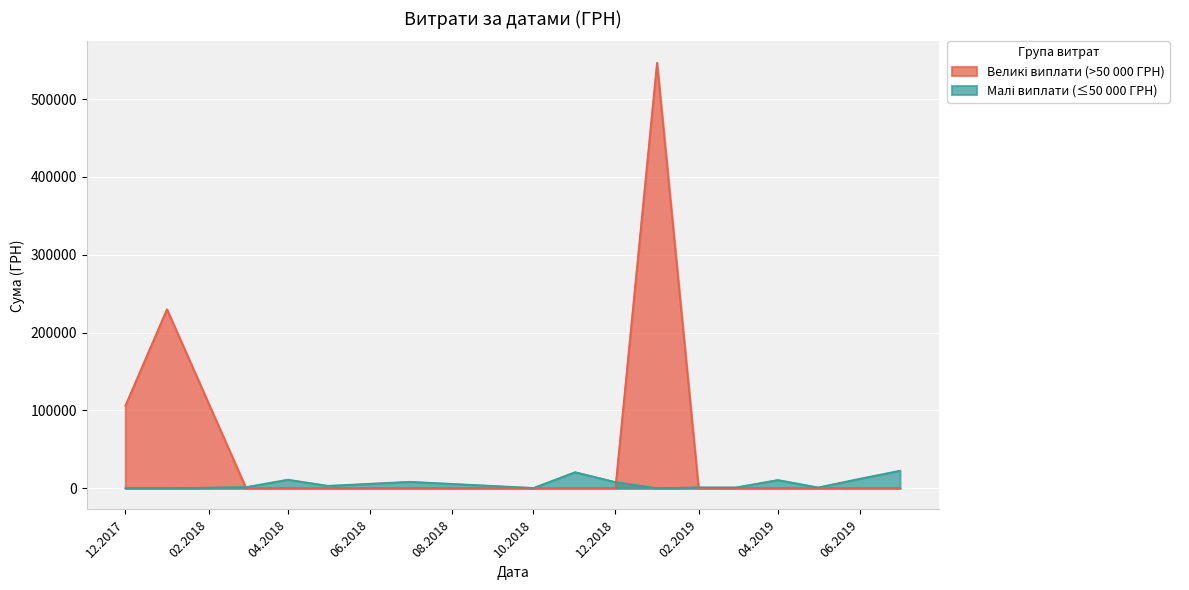

What is the greatest value displayed?

546929.7